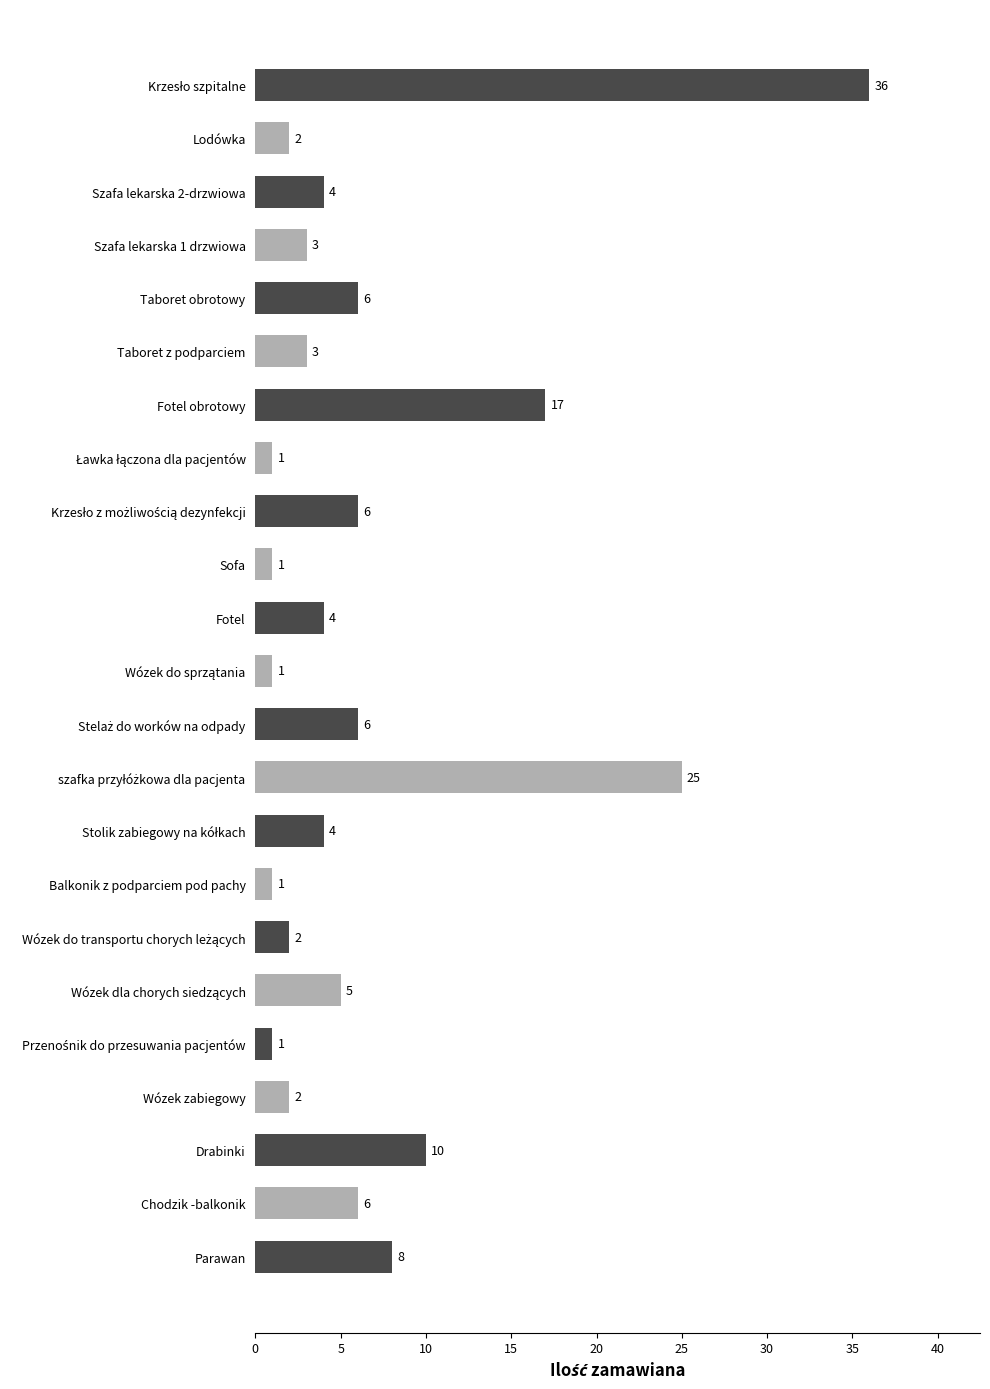

What is the ratio of the value at Fotel obrotowy to the value at Chodzik -balkonik?

2.8